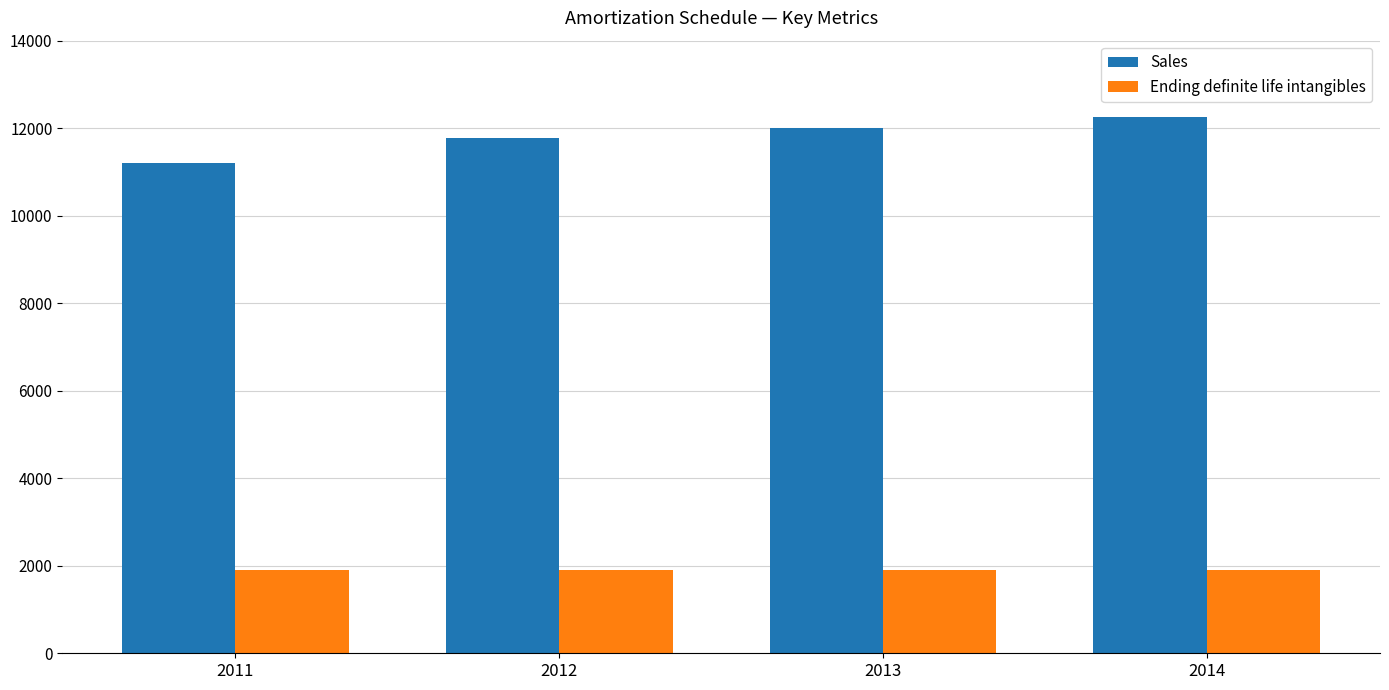

Reading right to left, what are all the values shown in this chart?

Sales: 12251.5	12011.3	11775.8	11215.0
Ending definite life intangibles: 1896.0	1896.0	1896.0	1896.0